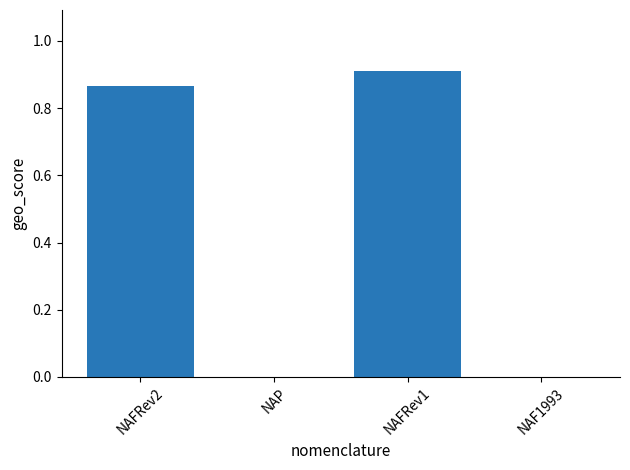

The value at NAF1993 is 0.0. True or false?

True